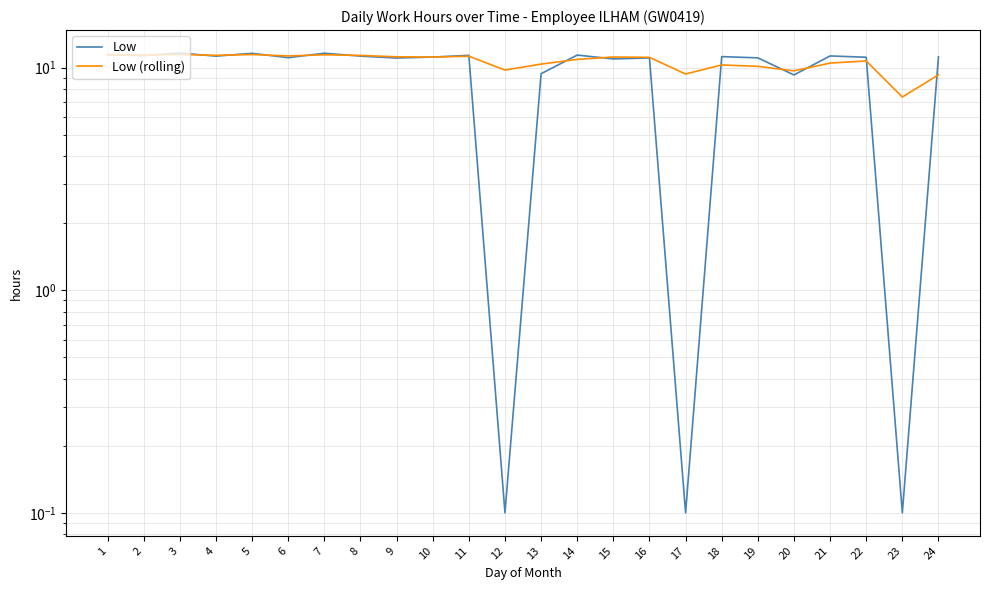

Is it true that Low equals 9.4 at 13?

True